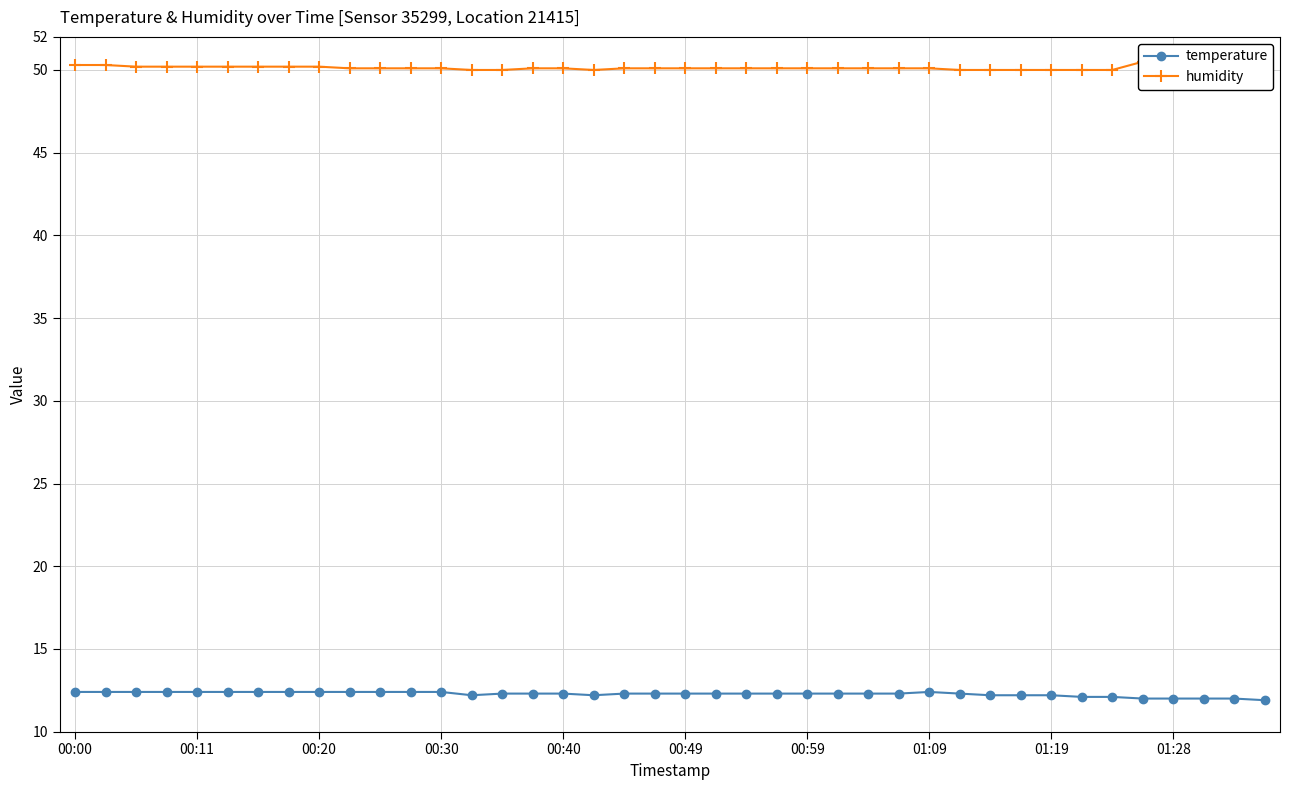

How many interior local valleys does the humidity series have?

1